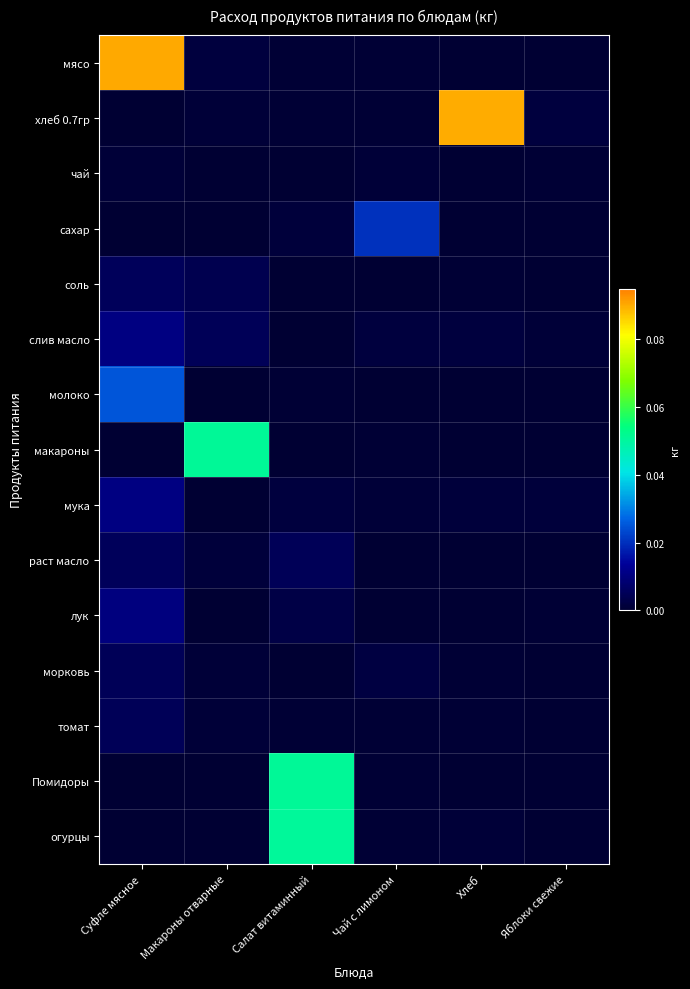

Between Макароны отварные and Хлеб, which is larger?

Макароны отварные